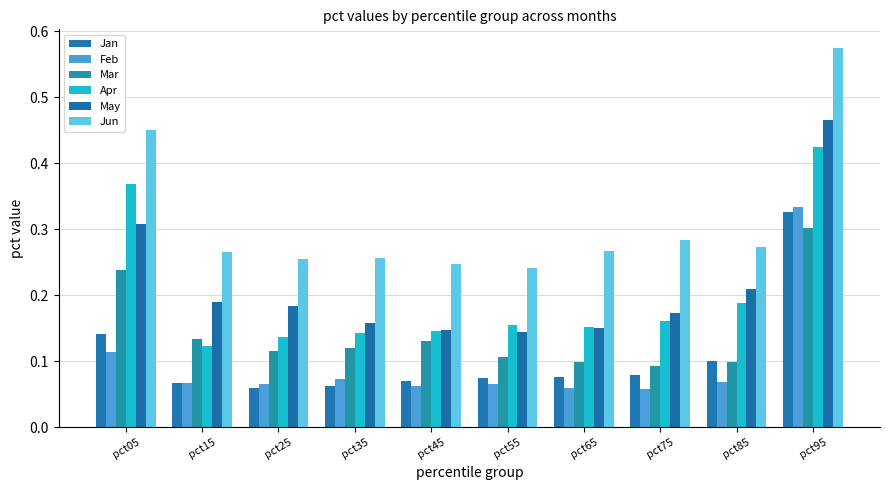

How many bars are there in each group?

6